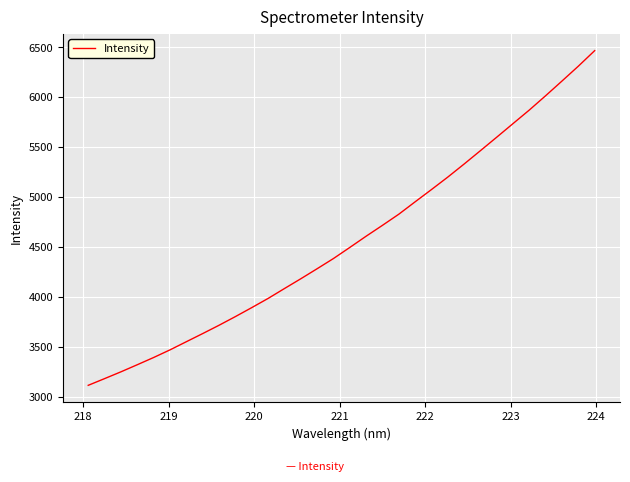

What is the smallest value displayed?

3113.6